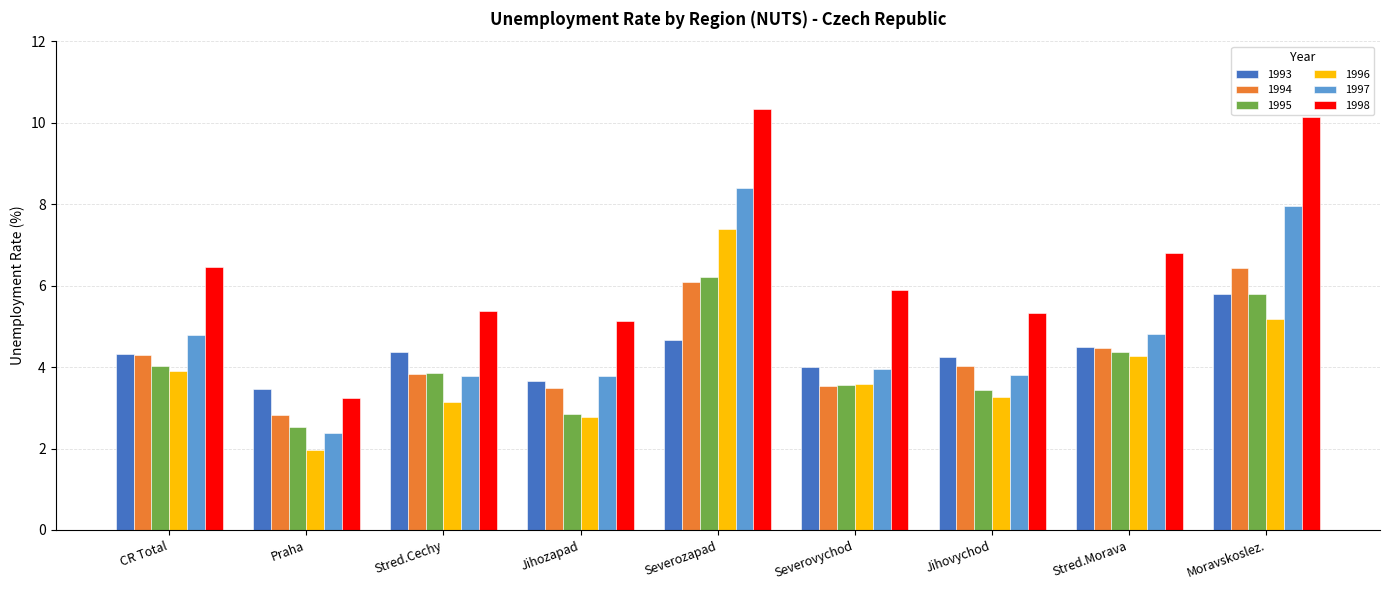

What is the label of the 5th bar from the left?

Severozapad